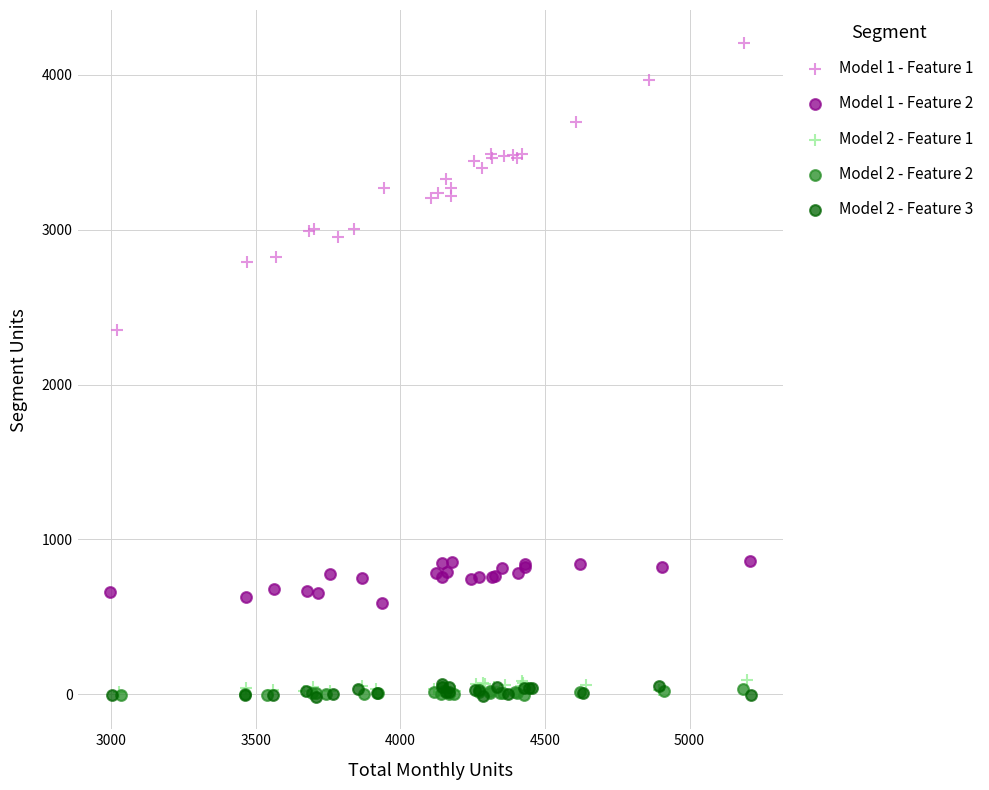

Which series has the largest Y range (max minus min)?

Model 1 - Feature 1